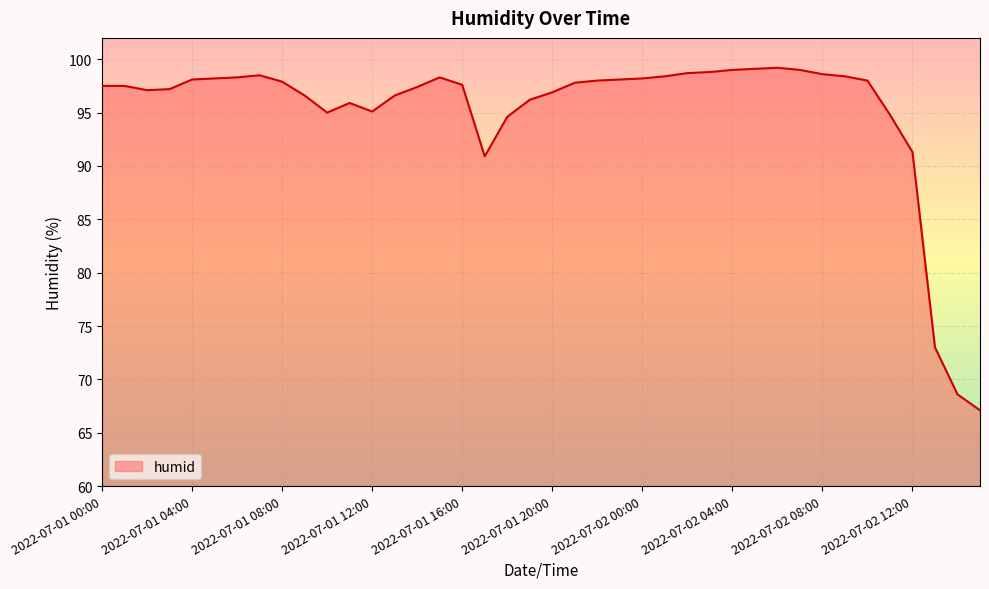

True or false: the data has more than 1 interior local peaks.

True